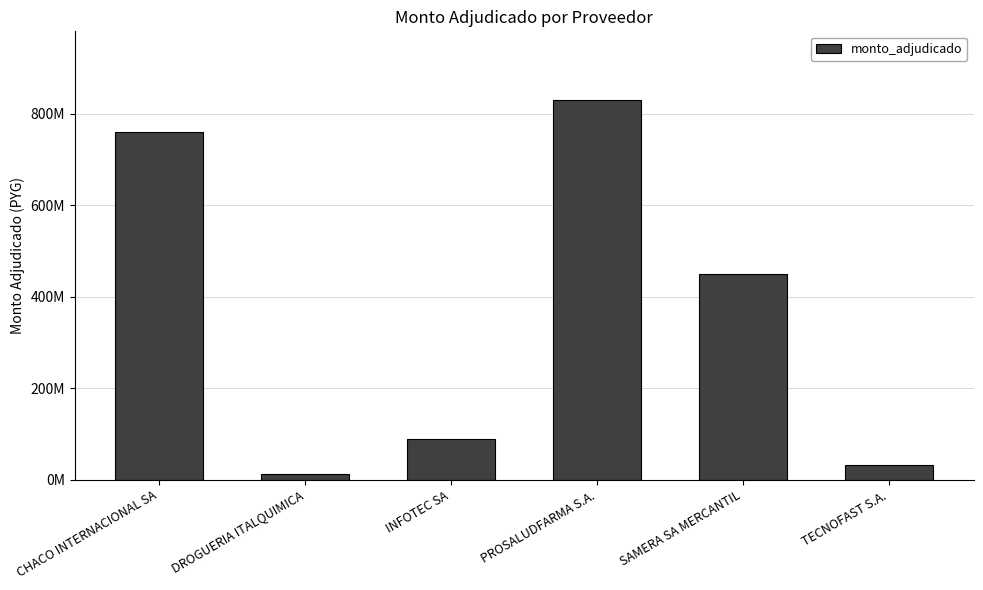

Reading right to left, extract all data points from this chart.

TECNOFAST S.A.=31793300	SAMERA SA MERCANTIL=450450000	PROSALUDFARMA S.A.=830368000	INFOTEC SA=88500000	DROGUERIA ITALQUIMICA=11636500	CHACO INTERNACIONAL SA=760655620